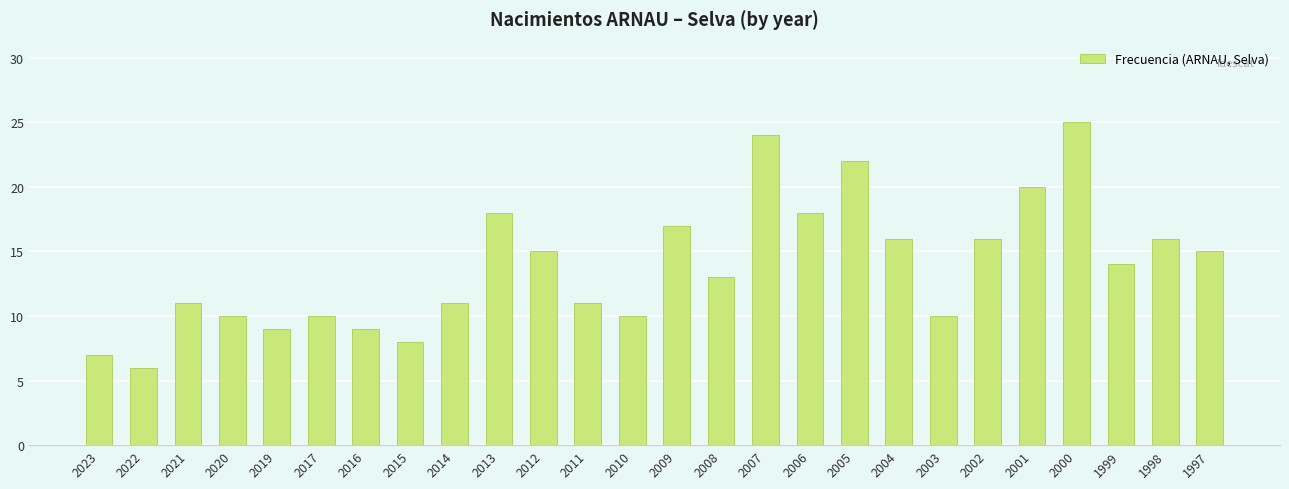

What is the difference between the values at 1997 and 2022?

9